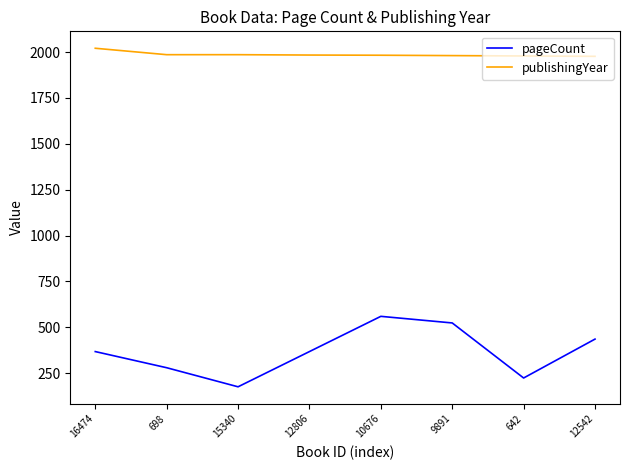

List the series in order of their overall mean, lowest first.

pageCount, publishingYear